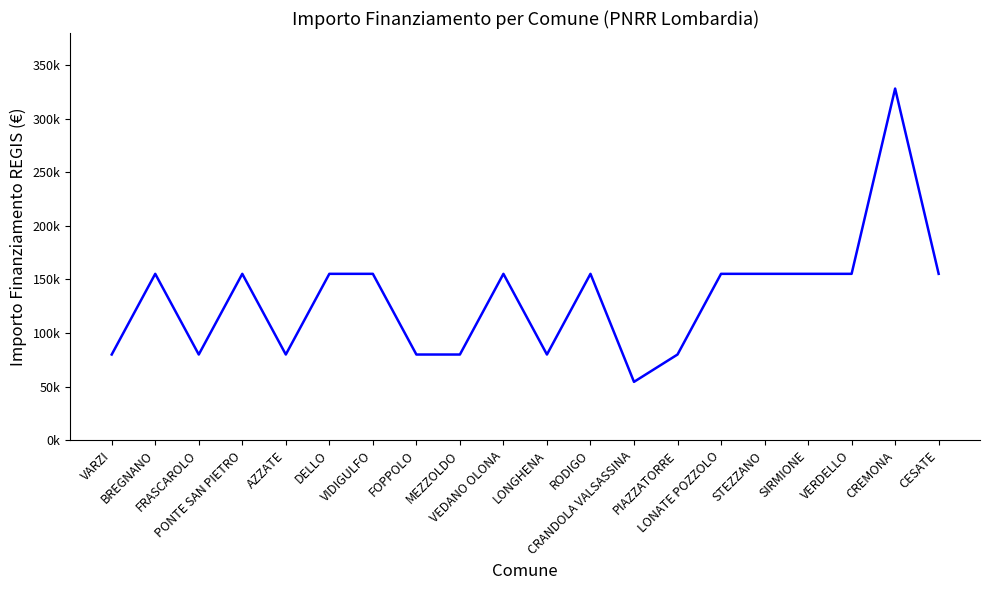

Where does the data first go above 155234?

CREMONA